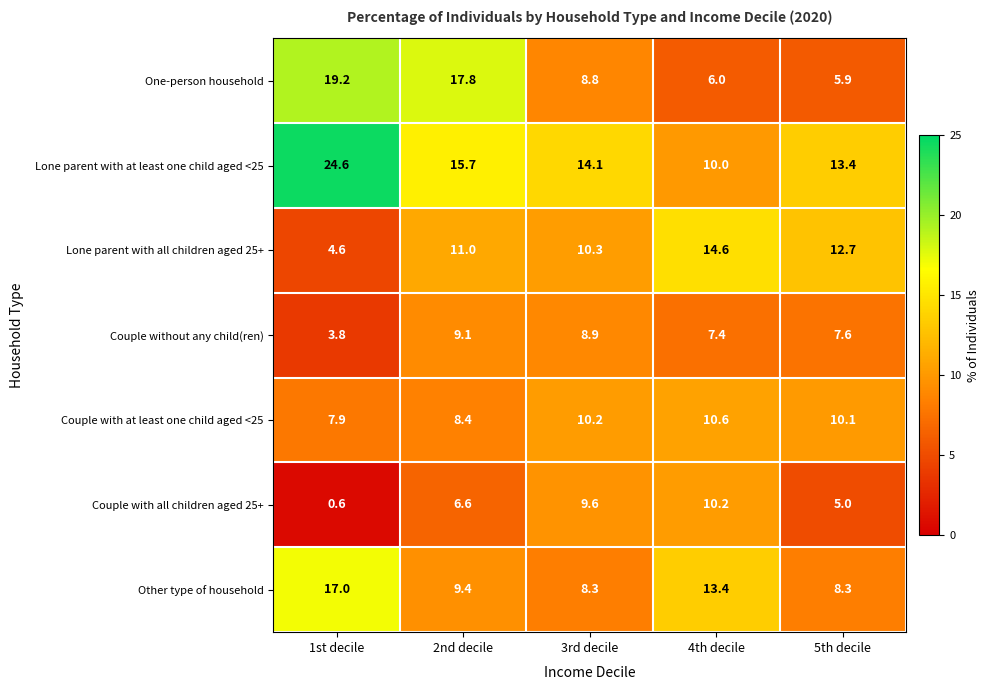

List the series in order of their peak value, lowest first.

Couple without any child(ren), Couple with all children aged 25+, Couple with at least one child aged <25, Lone parent with all children aged 25+, Other type of household, One-person household, Lone parent with at least one child aged <25